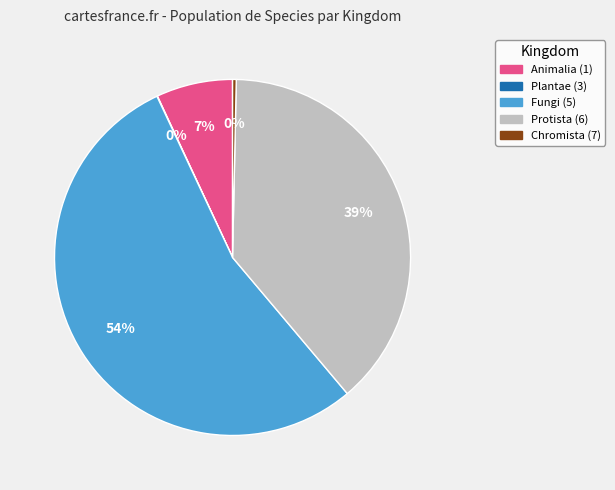

To the nearest percent, what is the average slice percentage?

20%